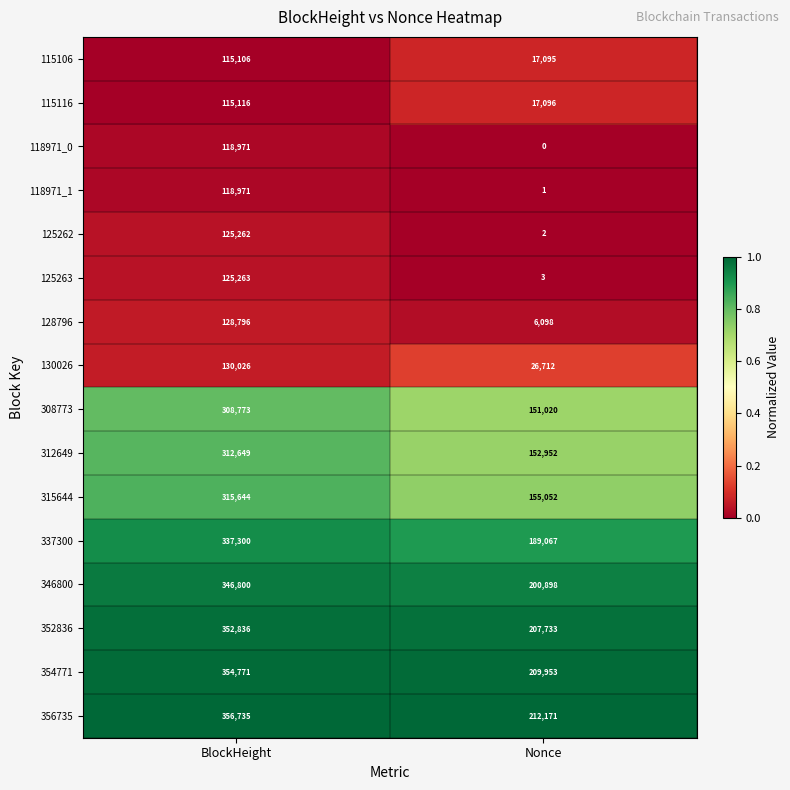

Where is 352836 nearest to the value 280284?

Nonce